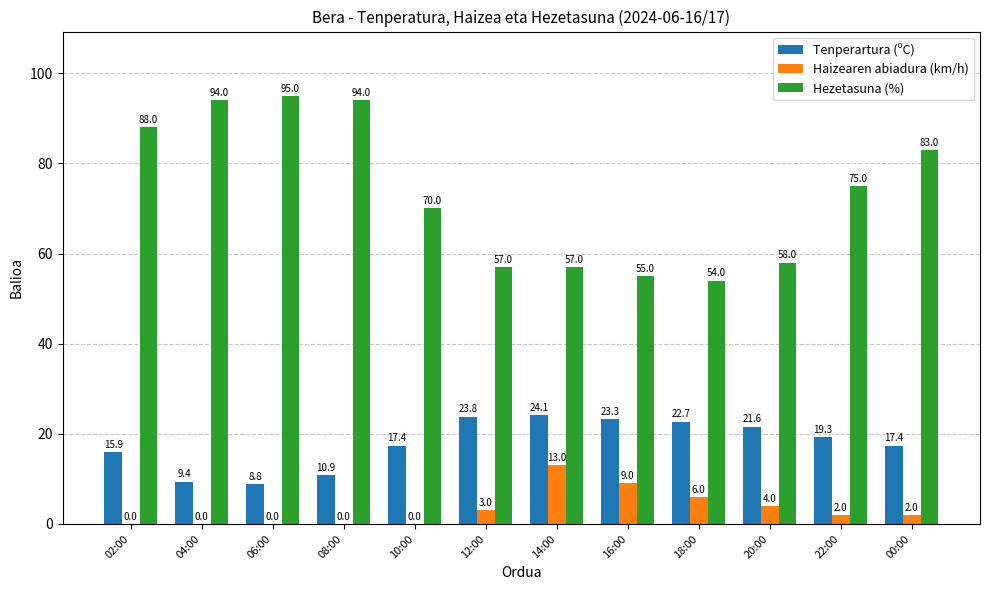

Which series changed the most between 06:00 and 12:00?

Hezetasuna (%)